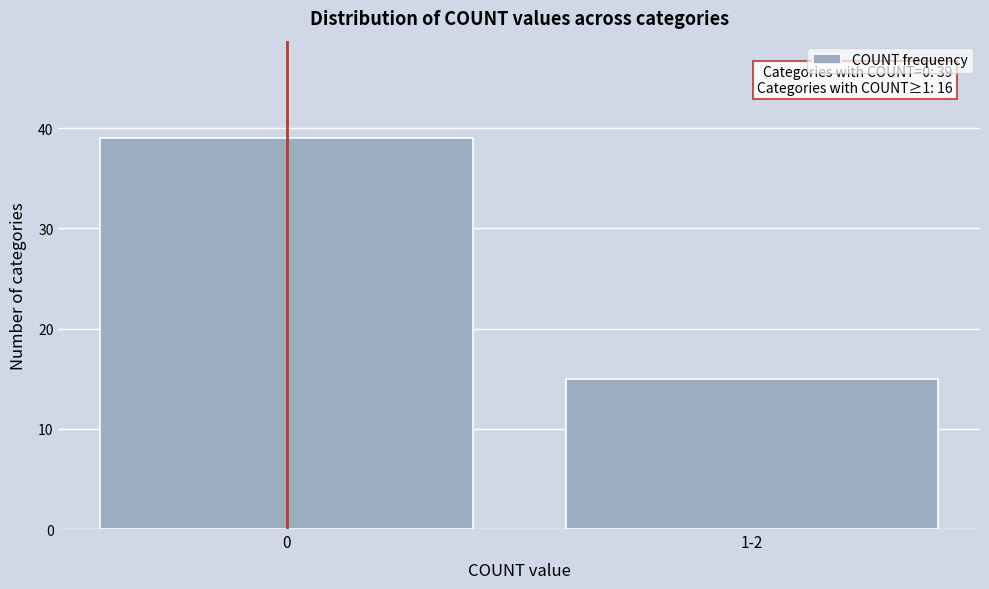

Reading right to left, transcribe all the data shown in this chart.

1-2=15	0=39